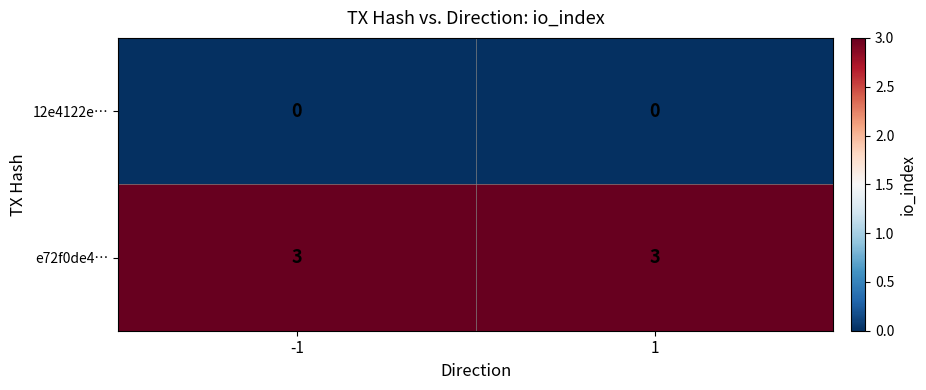

What is the average value of the e72f0de4… series?

3